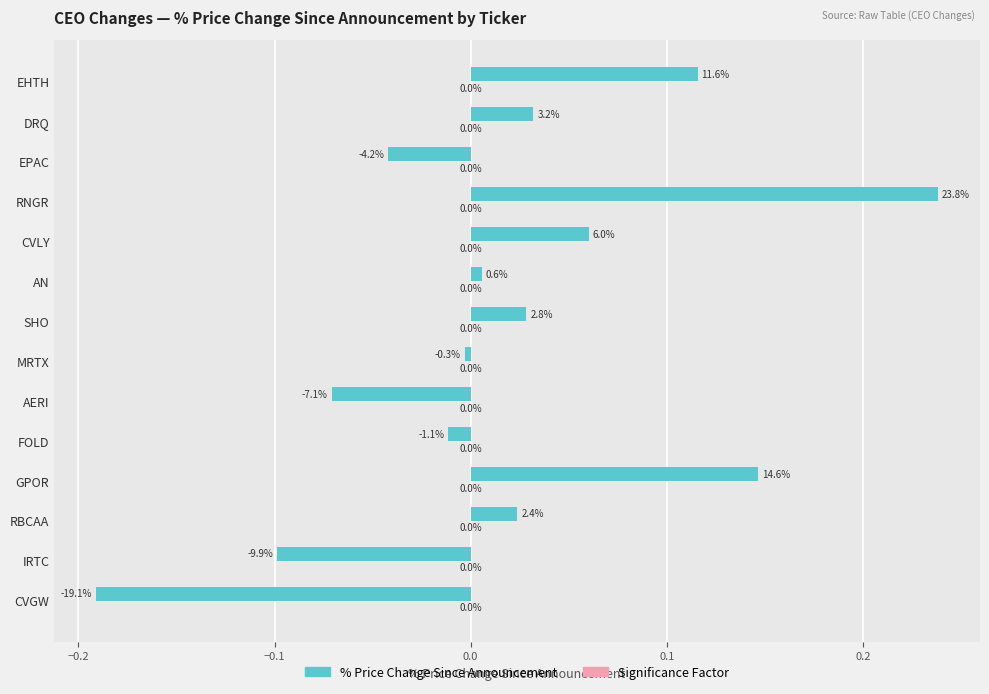

At which category does the chart reach its minimum across all series?

CVGW